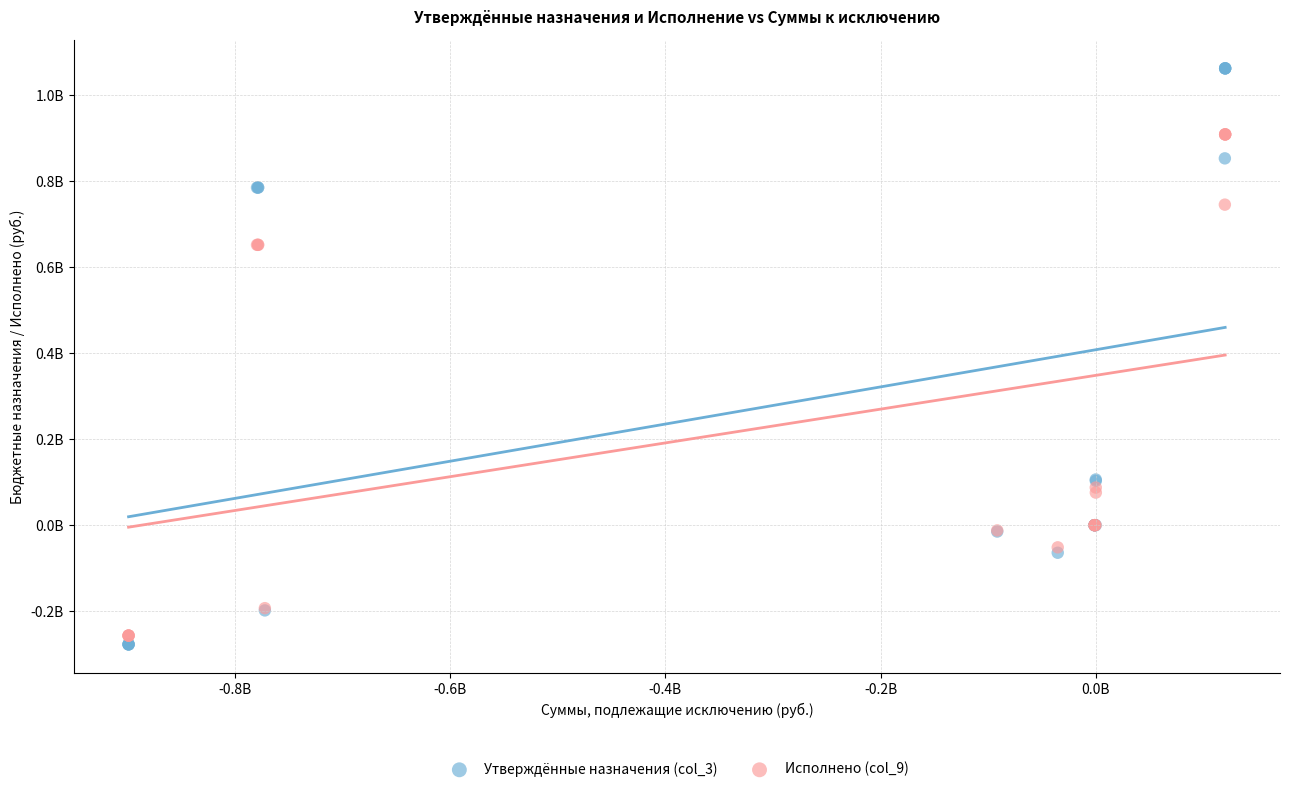

Which series contains the highest Y value?

Утверждённые назначения (col_3)